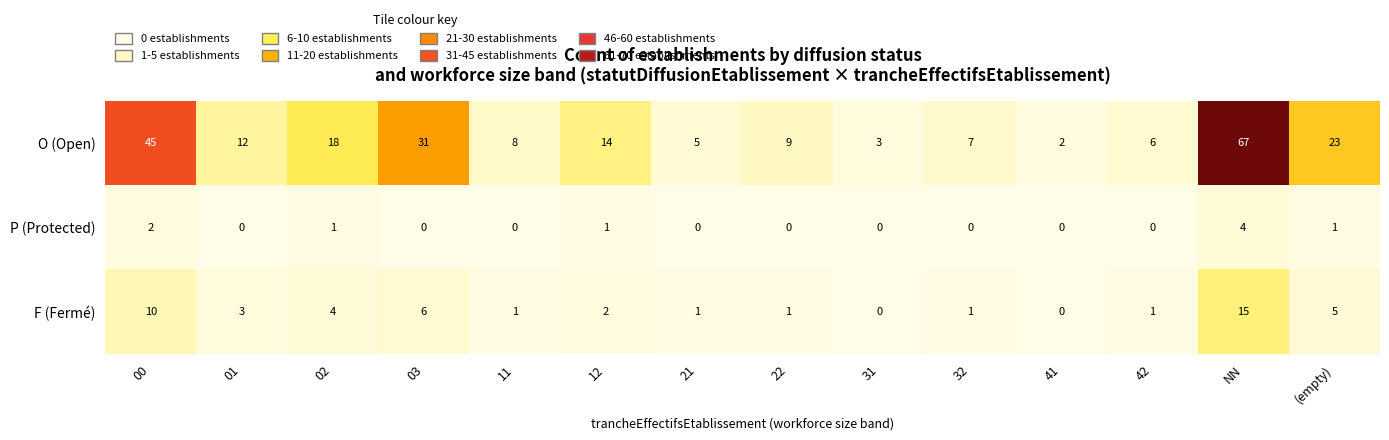

At 01, list the series in order from smallest to largest.

P (Protected), F (Fermé), O (Open)